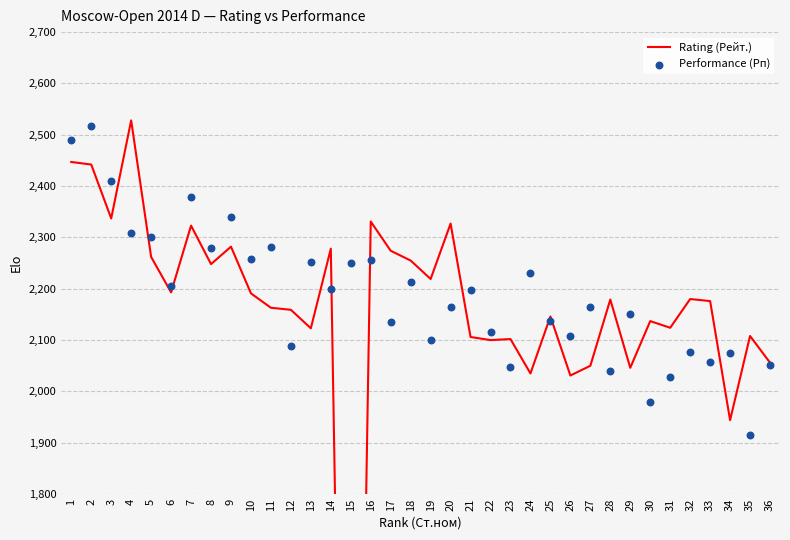

What is the total value across all series at 35?

4023